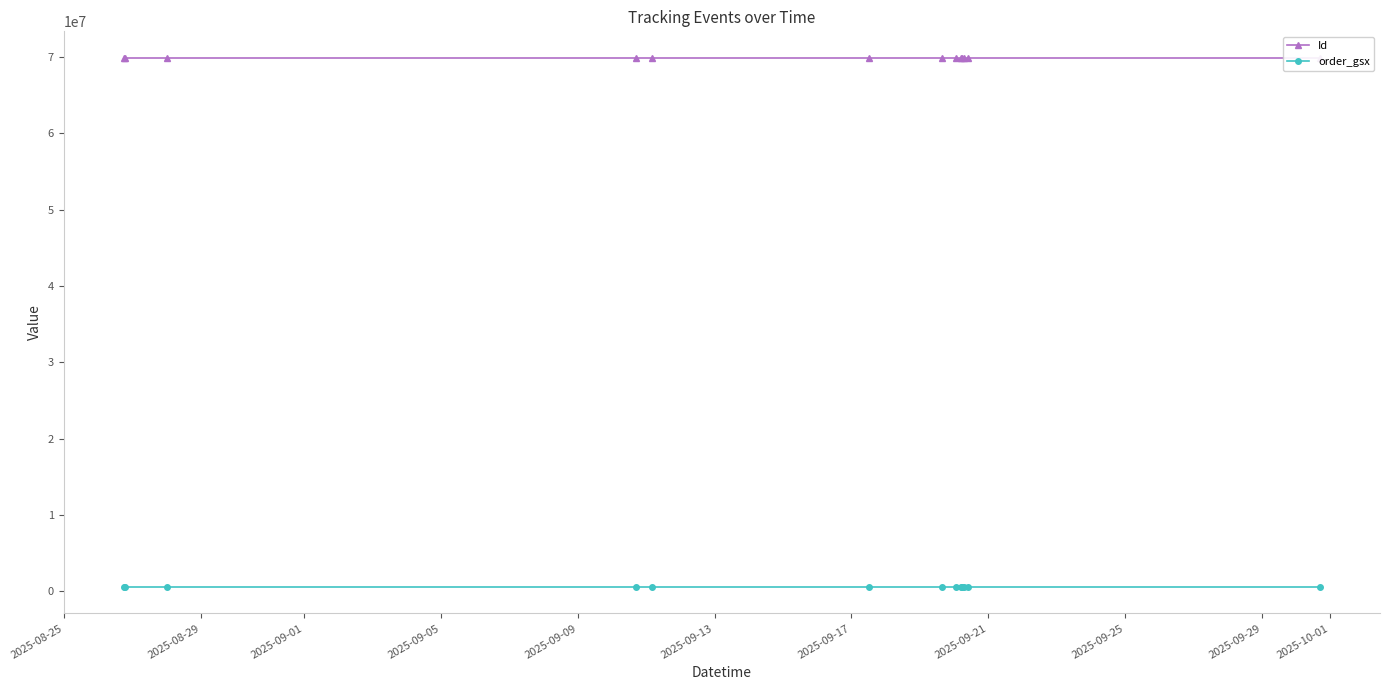

What is the difference between the maximum and minimum values in the Id series?

12